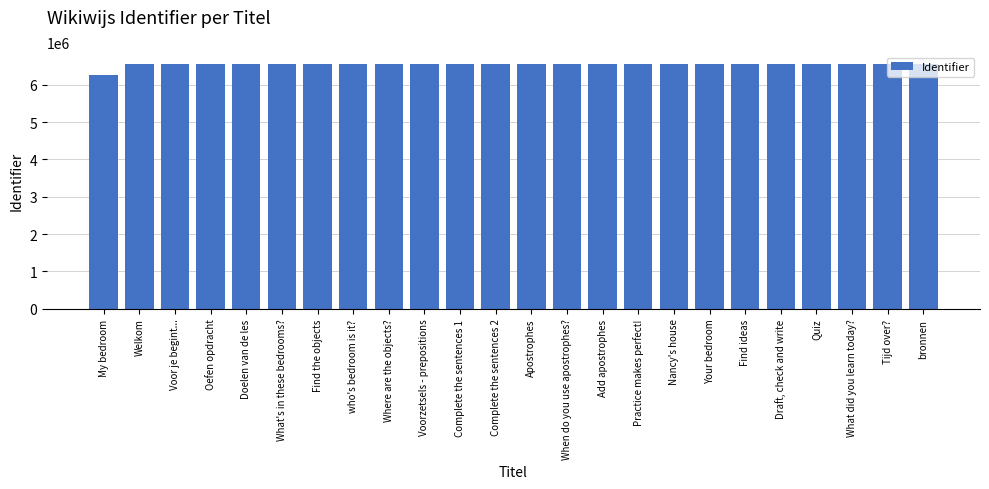

Rank the categories by value from lowest to highest.

My bedroom, Welkom, Voor je begint..., Doelen van de les, What's in these bedrooms?, Where are the objects?, Quiz, bronnen, Oefen opdracht, Find the objects, who's bedroom is it?, Voorzetsels - prepositions, Complete the sentences 1, Complete the sentences 2, Apostrophes, When do you use apostrophes?, Add apostrophes, Practice makes perfect!, Nancy's house, Your bedroom, Find ideas, Draft, check and write, What did you learn today?, Tijd over?